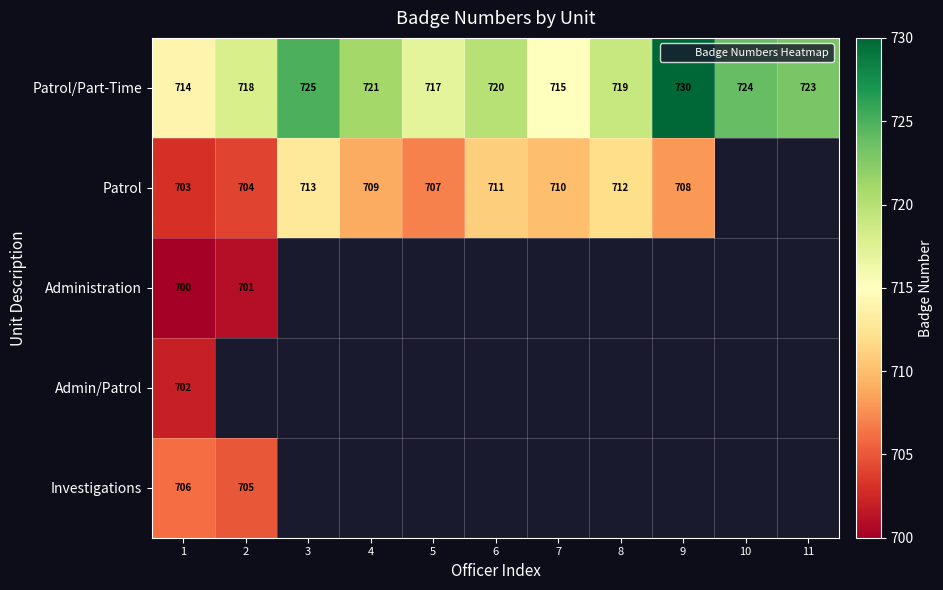

Is it true that Patrol/Part-Time equals 730.0 at 9?

True